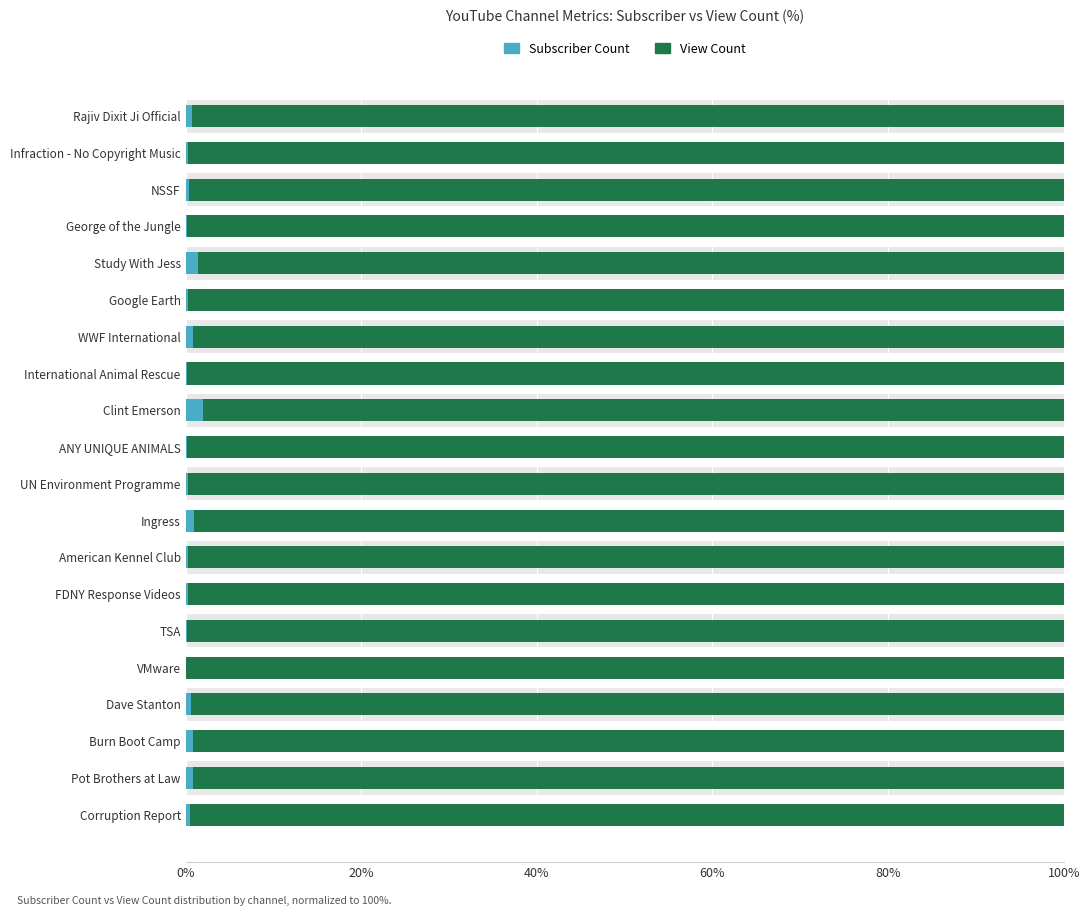

What is the sum of the View Count values at Ingress and FDNY Response Videos?

198.8